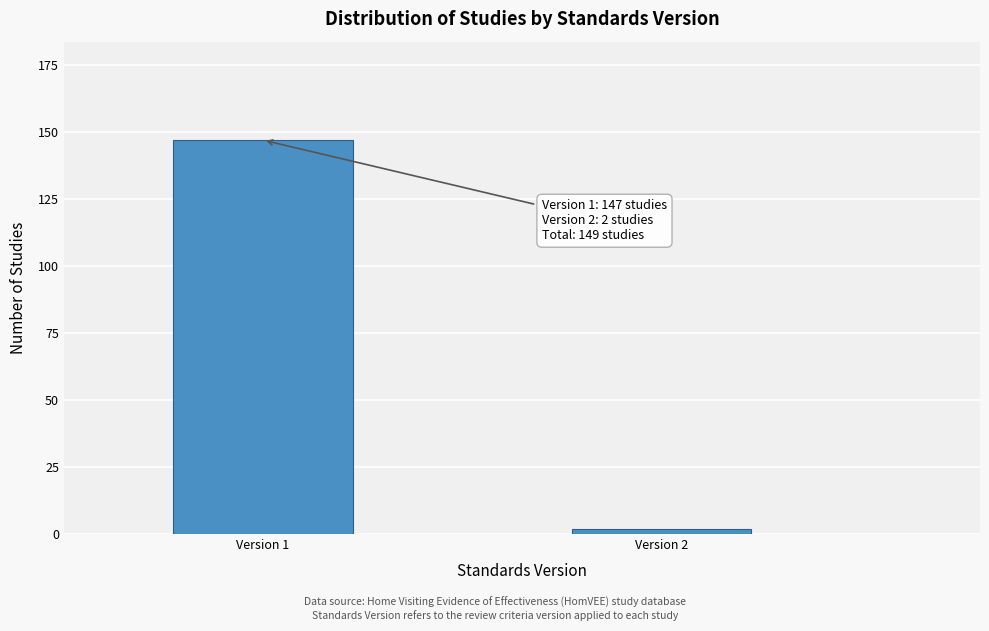

Reading left to right, transcribe all the data shown in this chart.

147	2